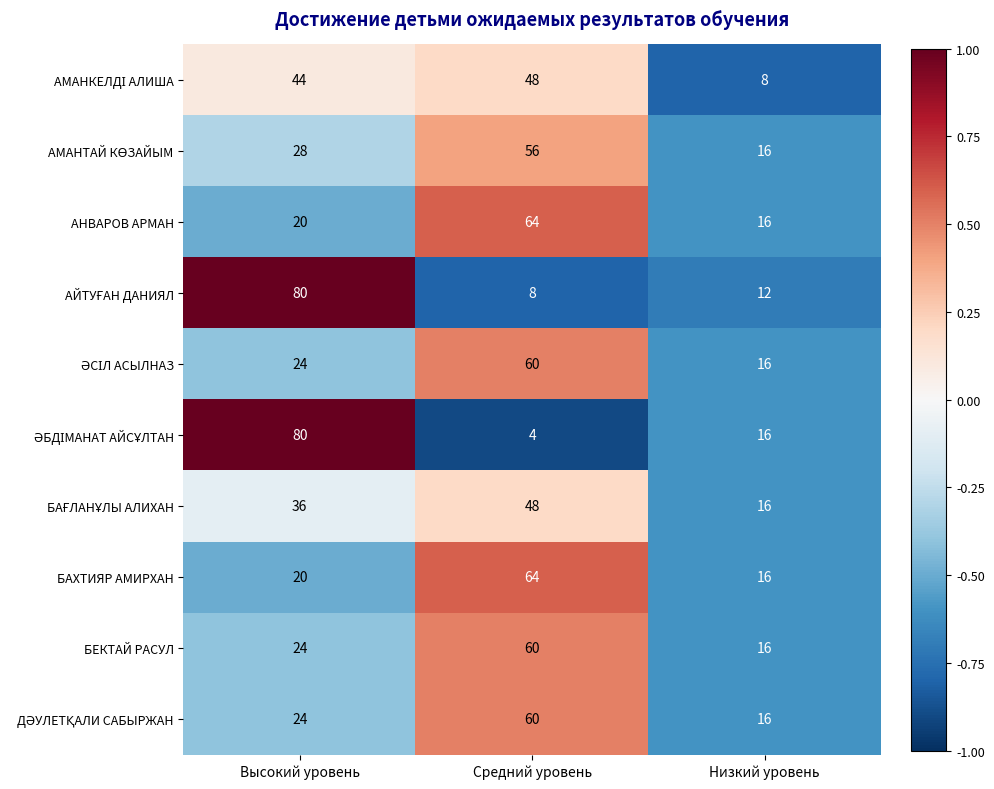

How many series are shown in this chart?

10